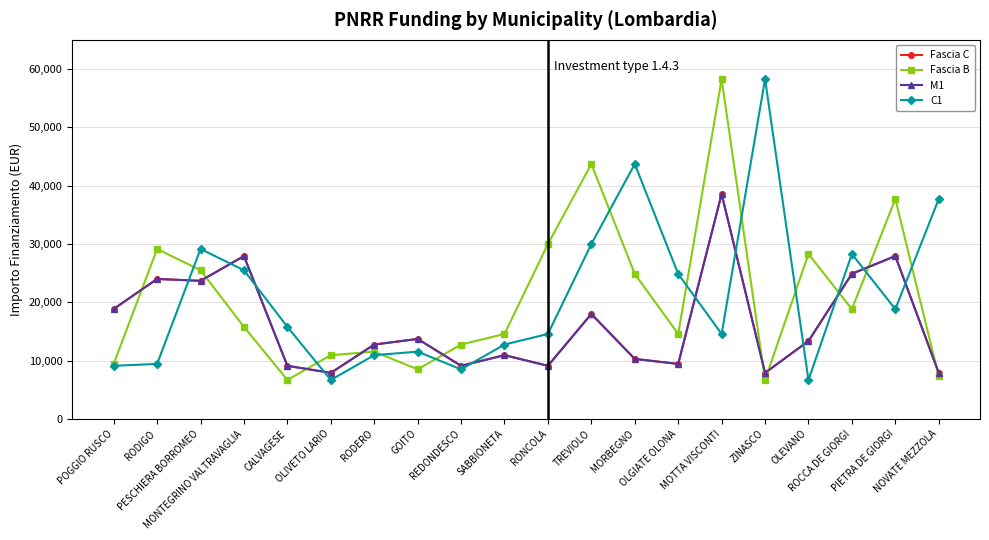

Is this an area chart (filled region under the line)?

No